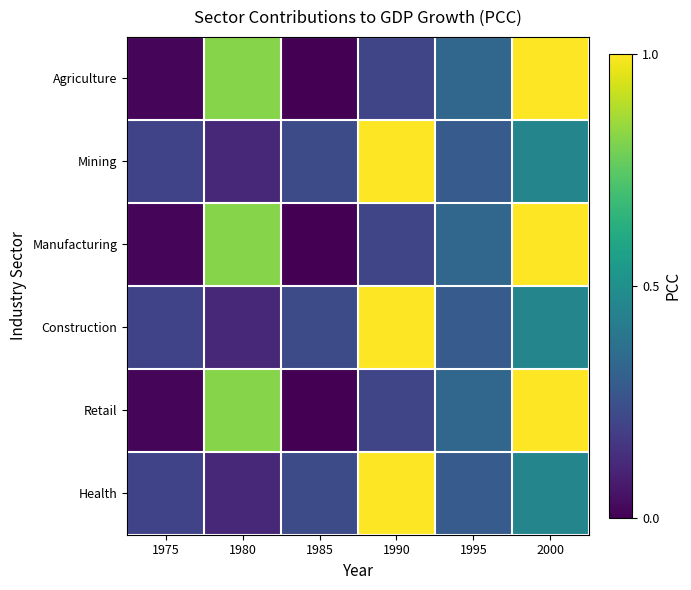

Reading left to right, transcribe all the data shown in this chart.

Agriculture: 1975=0.0	1980=0.8	1985=0.0	1990=0.2	1995=0.3	2000=1.0
Mining: 1975=0.2	1980=0.1	1985=0.2	1990=1.0	1995=0.3	2000=0.5
Manufacturing: 1975=0.0	1980=0.8	1985=0.0	1990=0.2	1995=0.3	2000=1.0
Construction: 1975=0.2	1980=0.1	1985=0.2	1990=1.0	1995=0.3	2000=0.5
Retail: 1975=0.0	1980=0.8	1985=0.0	1990=0.2	1995=0.3	2000=1.0
Health: 1975=0.2	1980=0.1	1985=0.2	1990=1.0	1995=0.3	2000=0.5